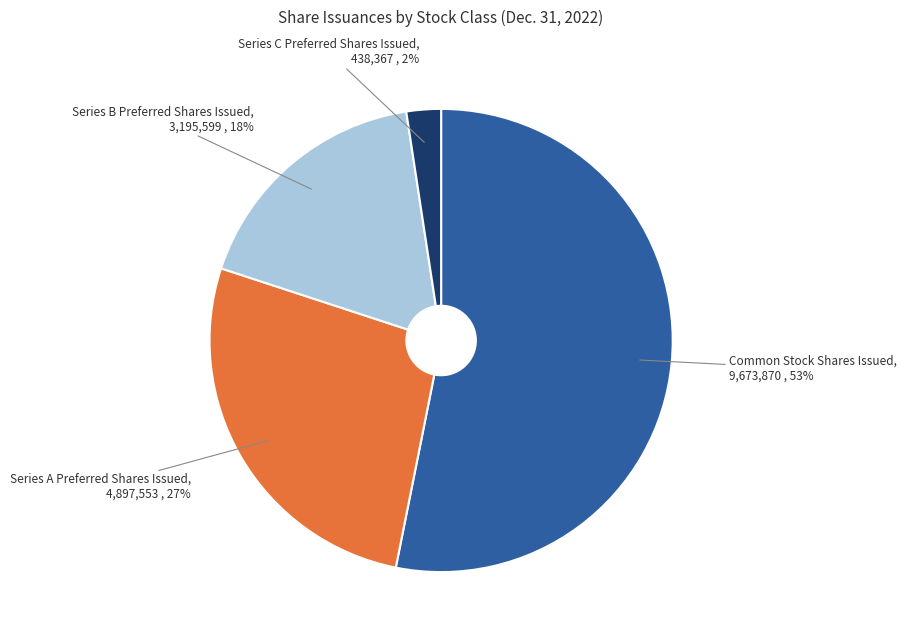

Which slice is the largest?

Common Stock Shares Issued